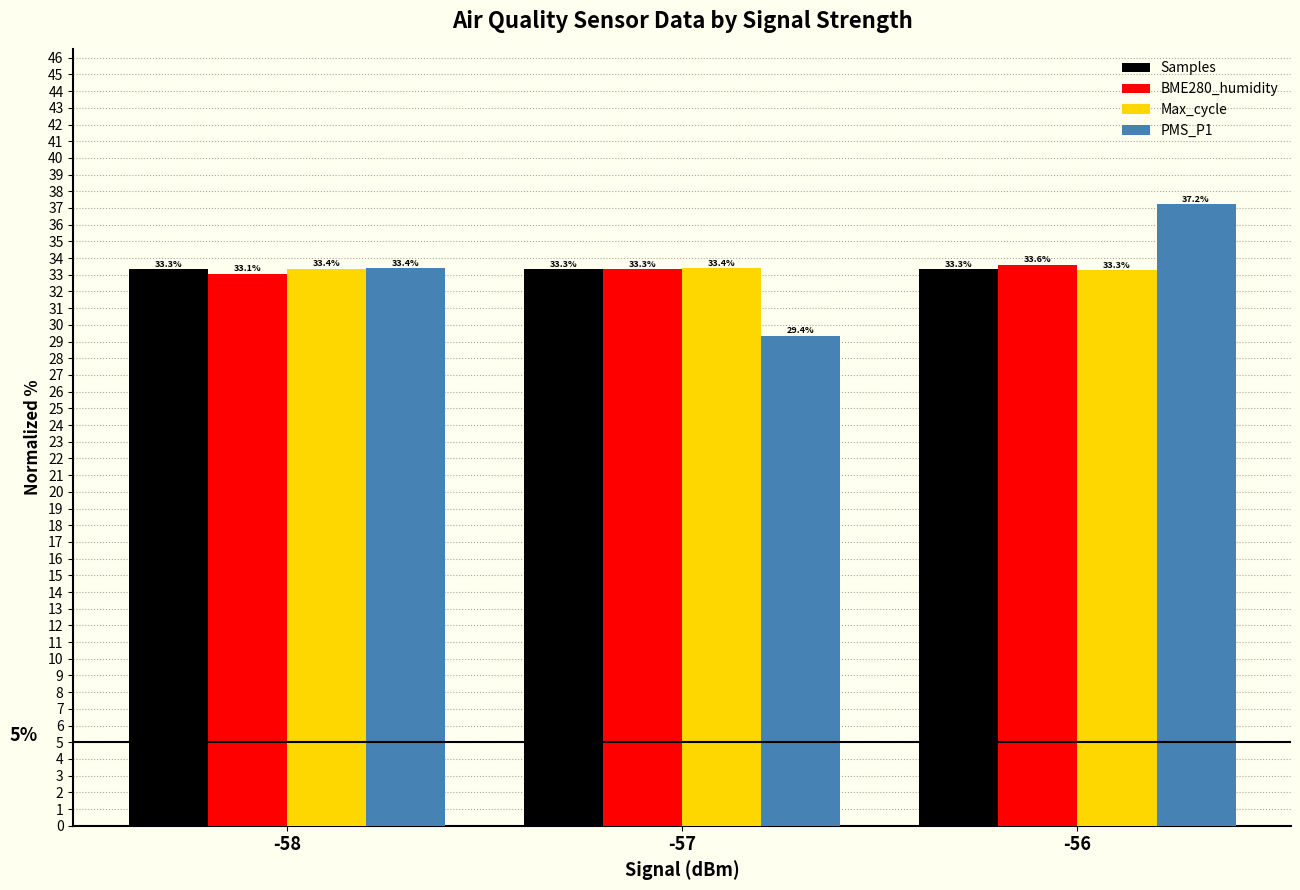

How many distinct data groups are displayed?

4